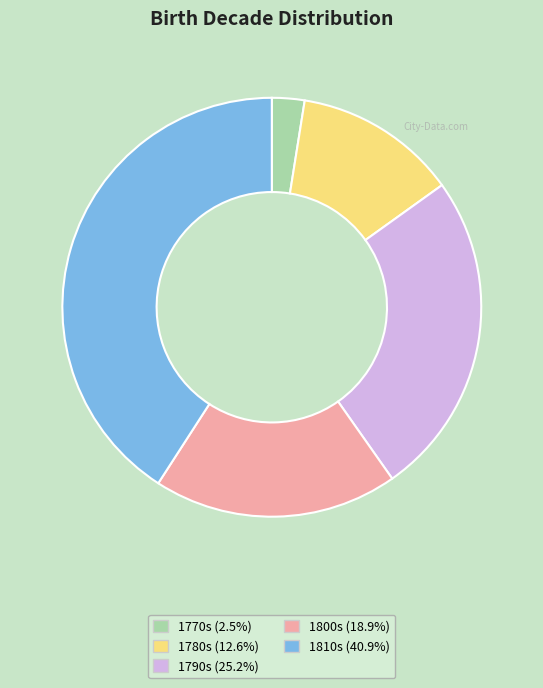

Is there a majority slice in this chart?

No